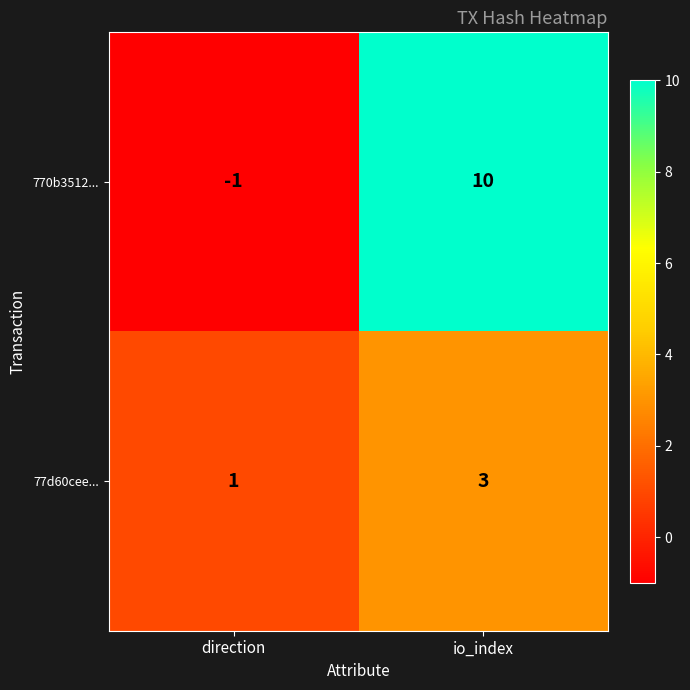

Between direction and io_index, which series saw the biggest shift?

770b3512...